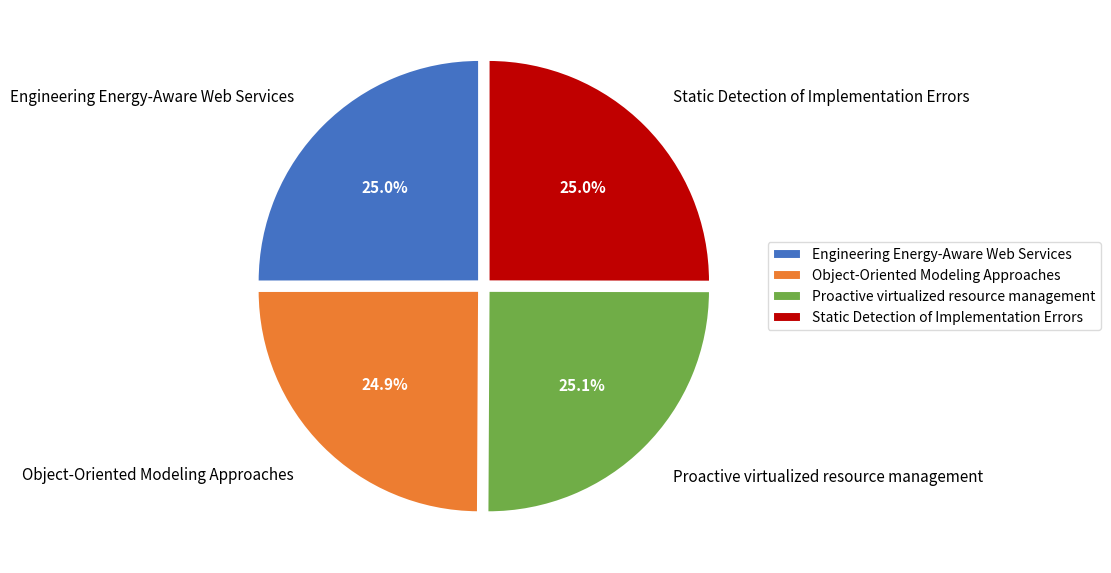

Does any single category account for the majority?

No